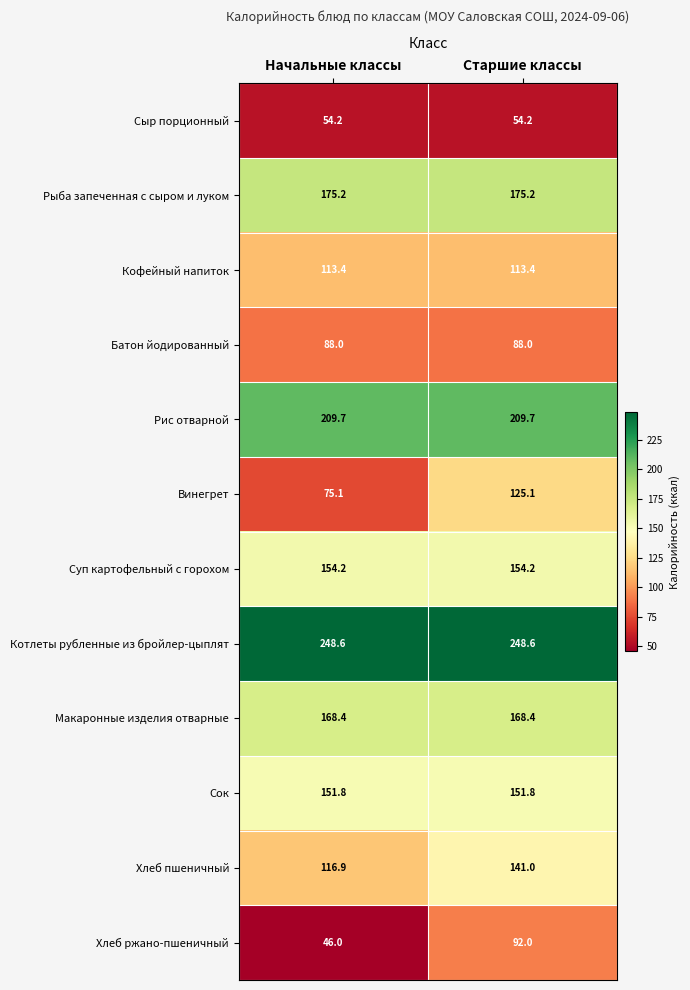

What is the difference between the highest and lowest values at Начальные классы?

202.6